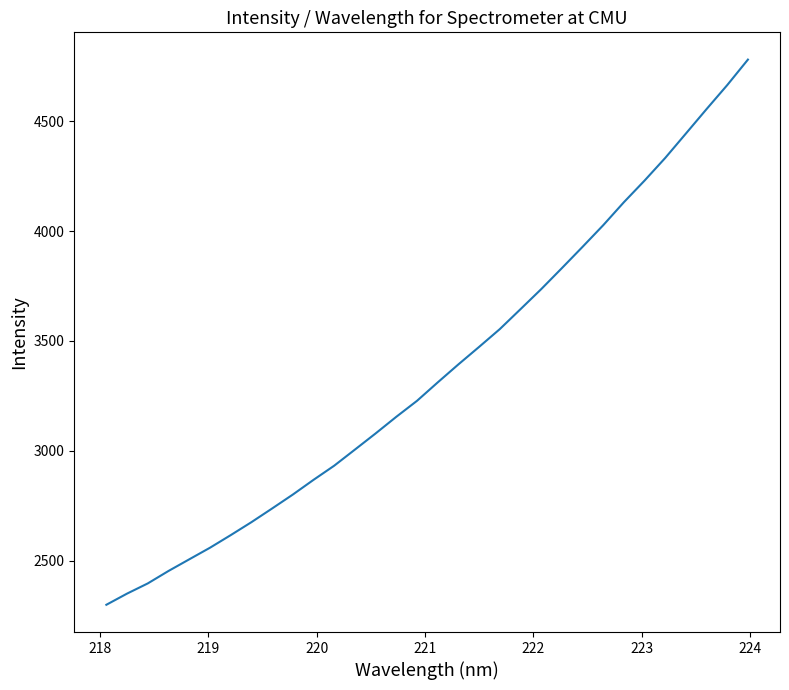

What is the smallest value displayed?

2298.8